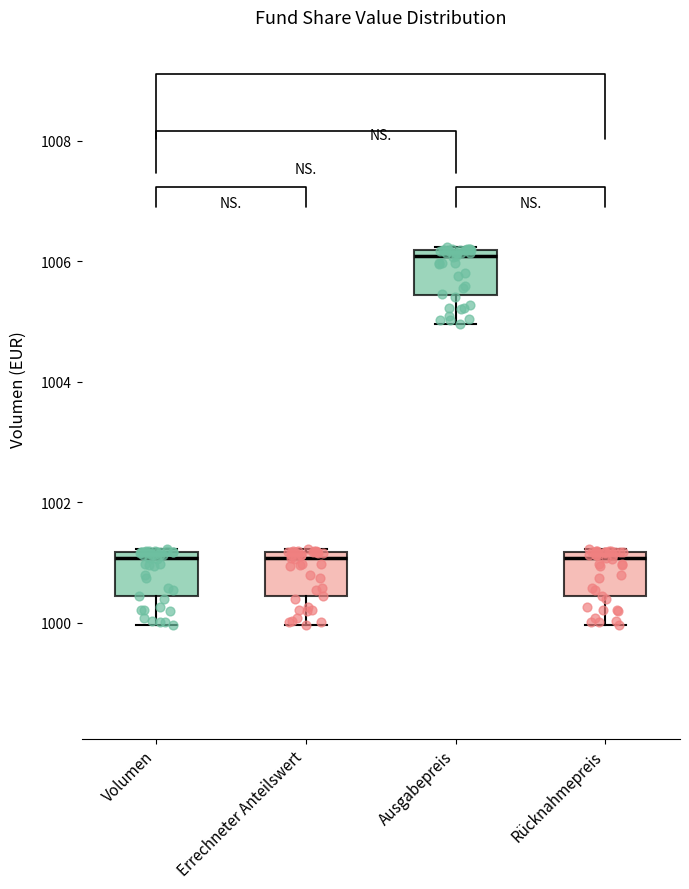

Reading left to right, read every box against the y-axis: the position of its median line, the range the box covers, and the ends of its whiskers. The values are not printed on the chart, so give them approximately, as read against the axis.

Volumen: median 1001.0, box 1000.4 to 1001.2, whiskers 1000.0 to 1001.2
Errechneter Anteilswert: median 1001.0, box 1000.4 to 1001.2, whiskers 1000.0 to 1001.2
Ausgabepreis: median 1006.0, box 1005.4 to 1006.2, whiskers 1005.0 to 1006.2
Rücknahmepreis: median 1001.0, box 1000.4 to 1001.2, whiskers 1000.0 to 1001.2